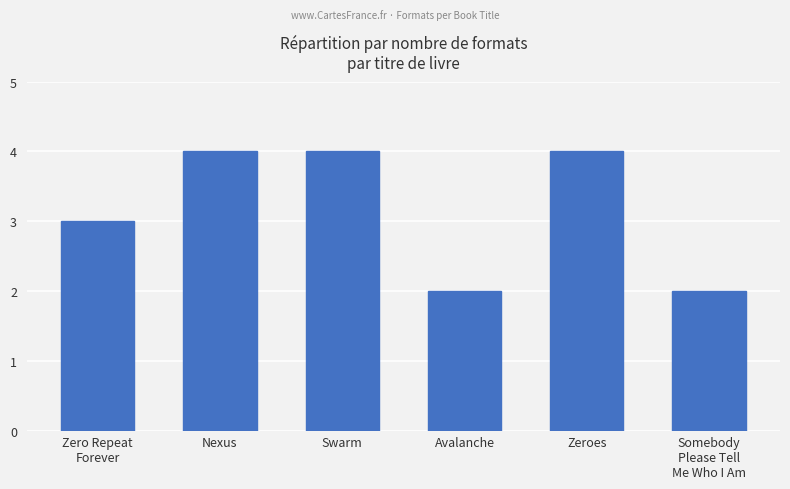

What is the greatest value displayed?

4